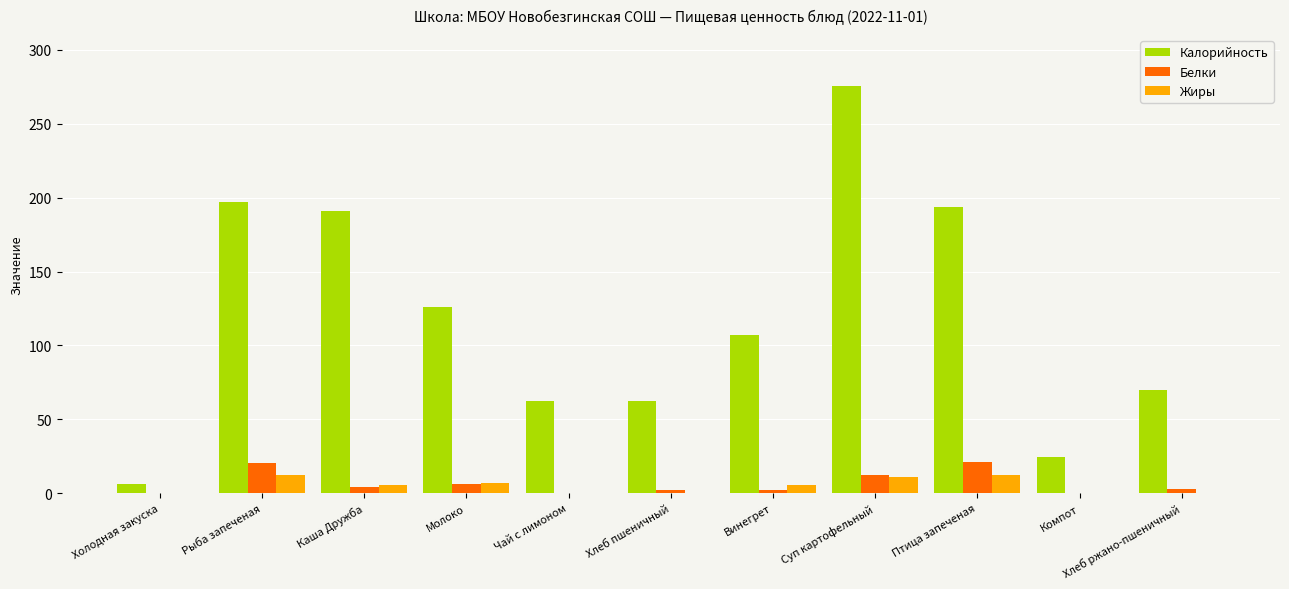

Are the bars grouped side by side (vs. stacked)?

Yes